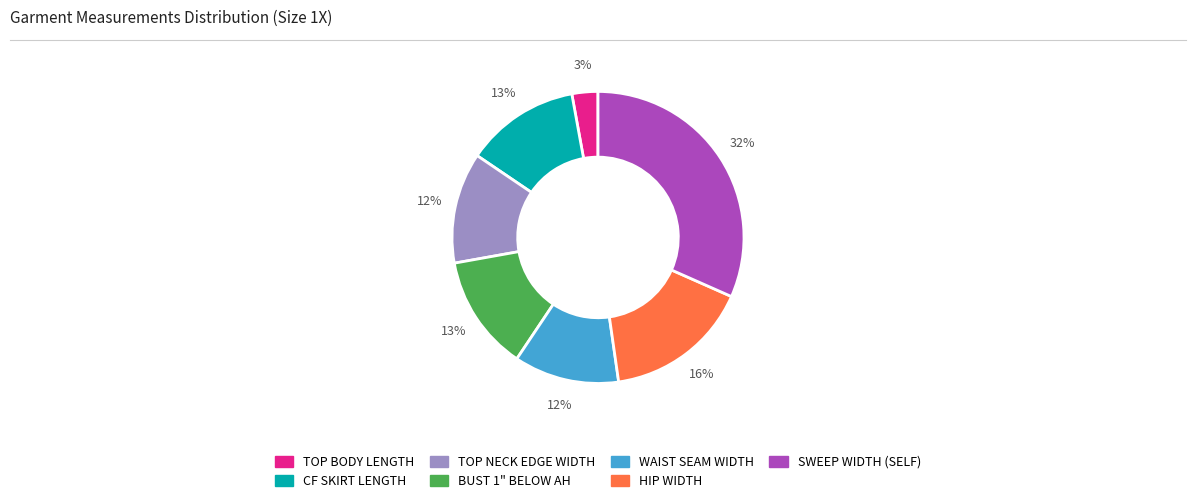

Is HIP WIDTH the majority of the pie?

No